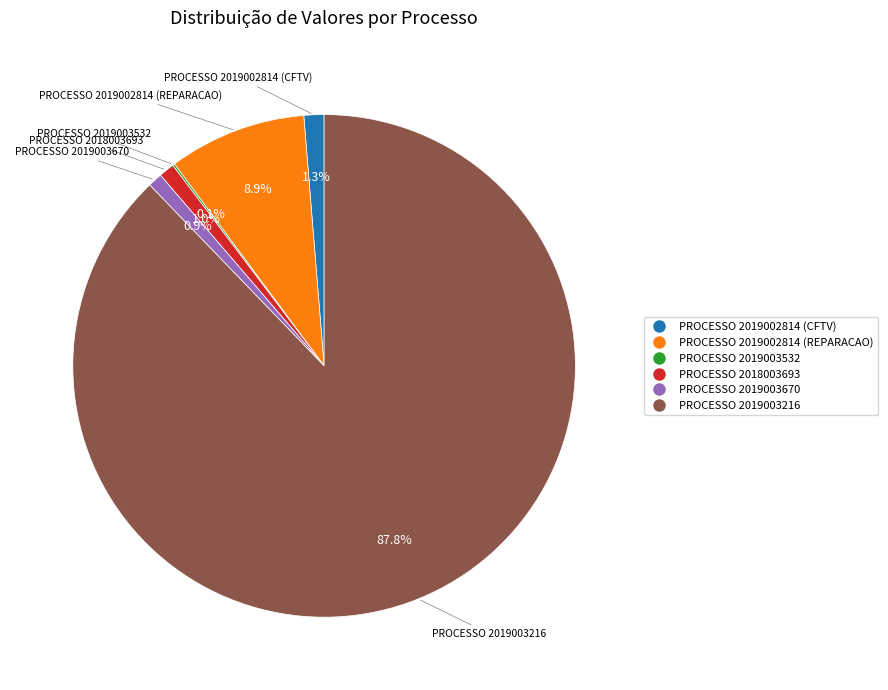

Which slice is the largest?

PROCESSO 2019003216